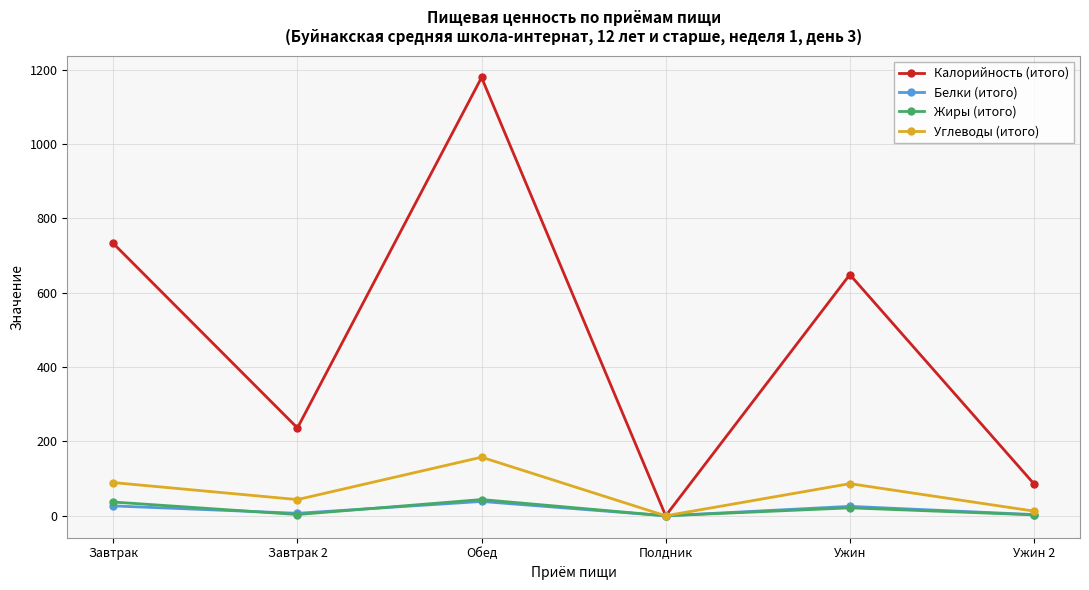

What is the maximum value for Белки (итого)?

38.6